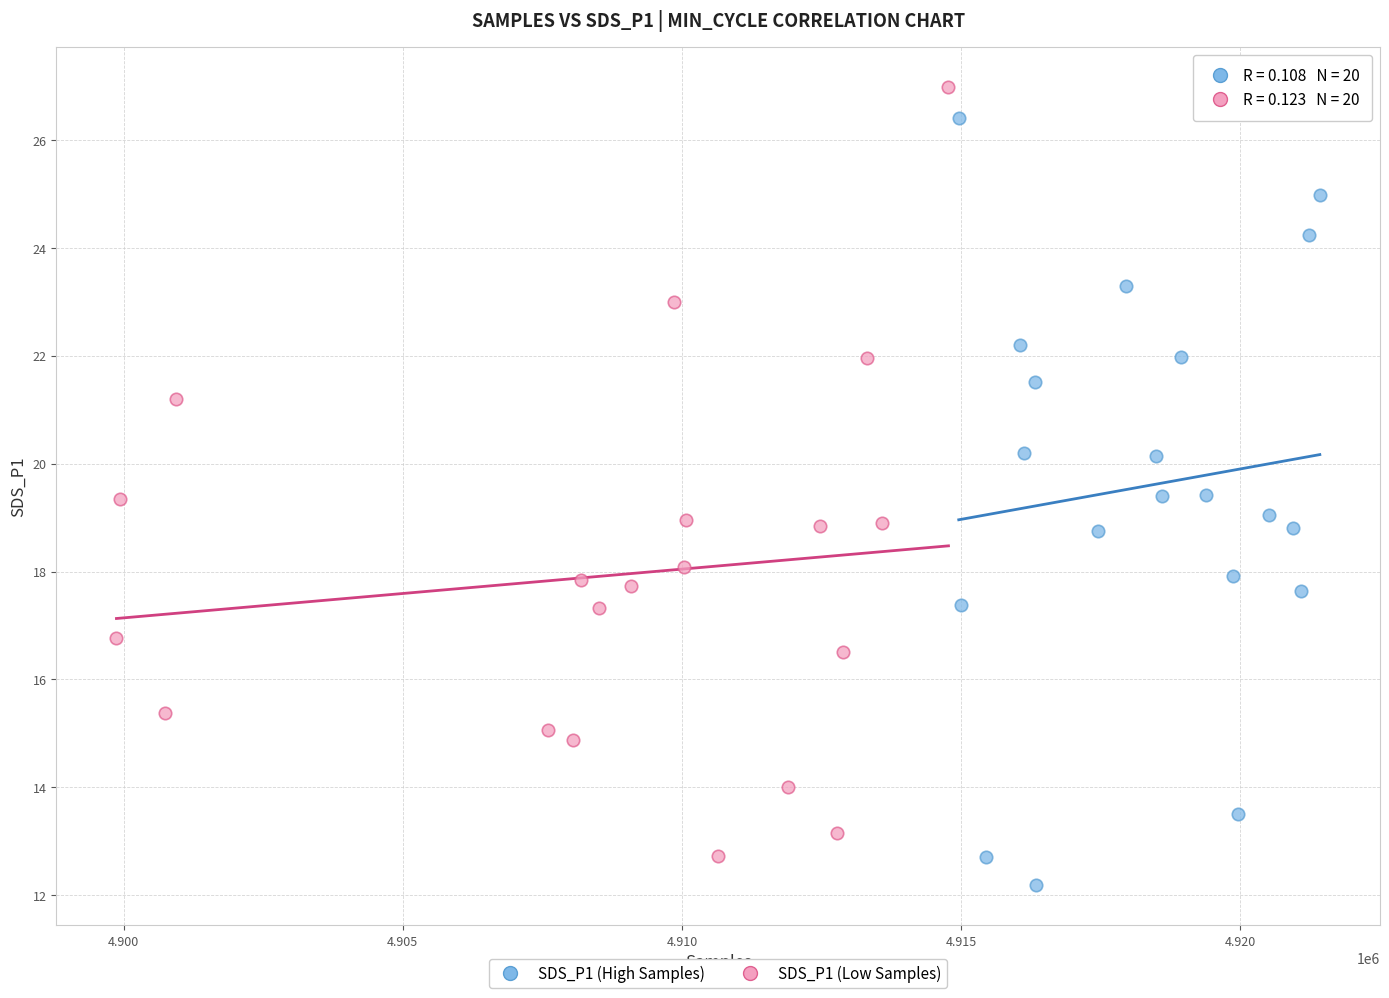

What are all the series names shown in the legend?

SDS_P1 (High Samples), SDS_P1 (Low Samples)